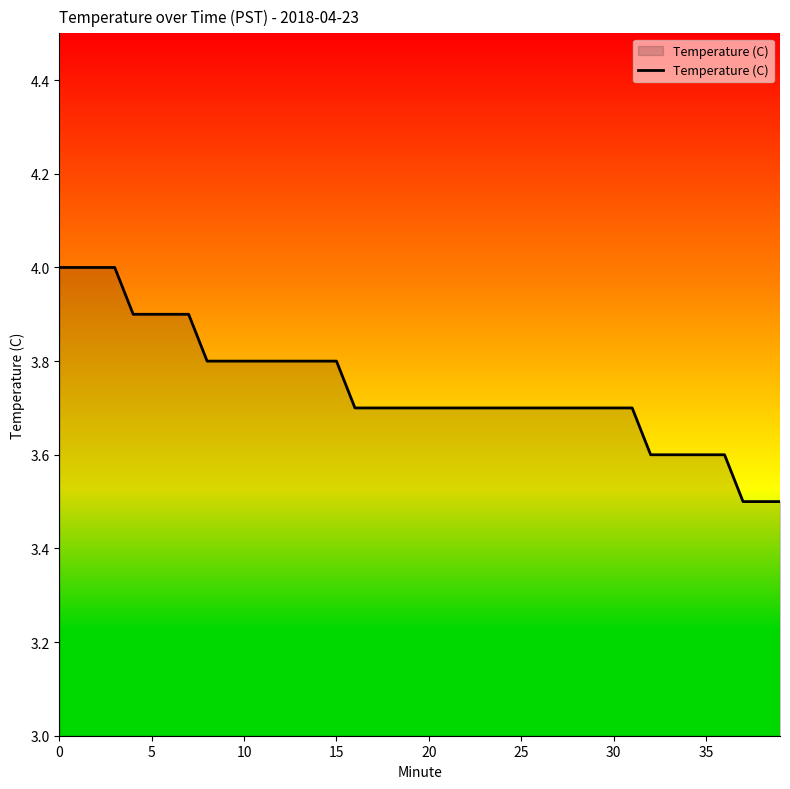

What is the minimum value shown in the chart?

3.5